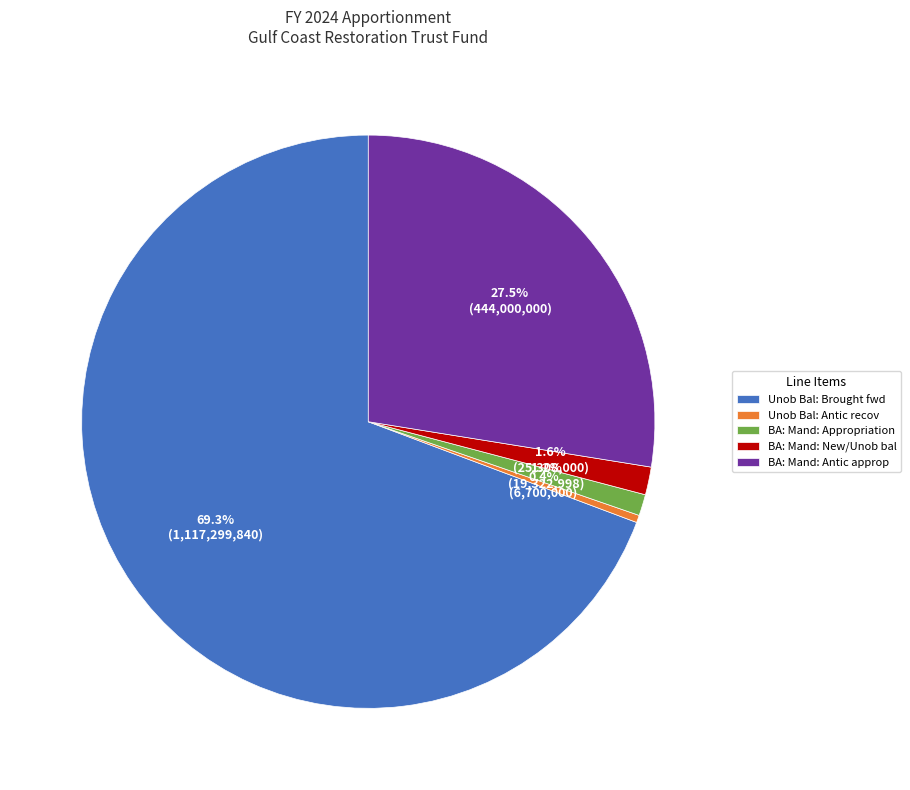

Which category accounts for the majority?

Unob Bal: Brought fwd